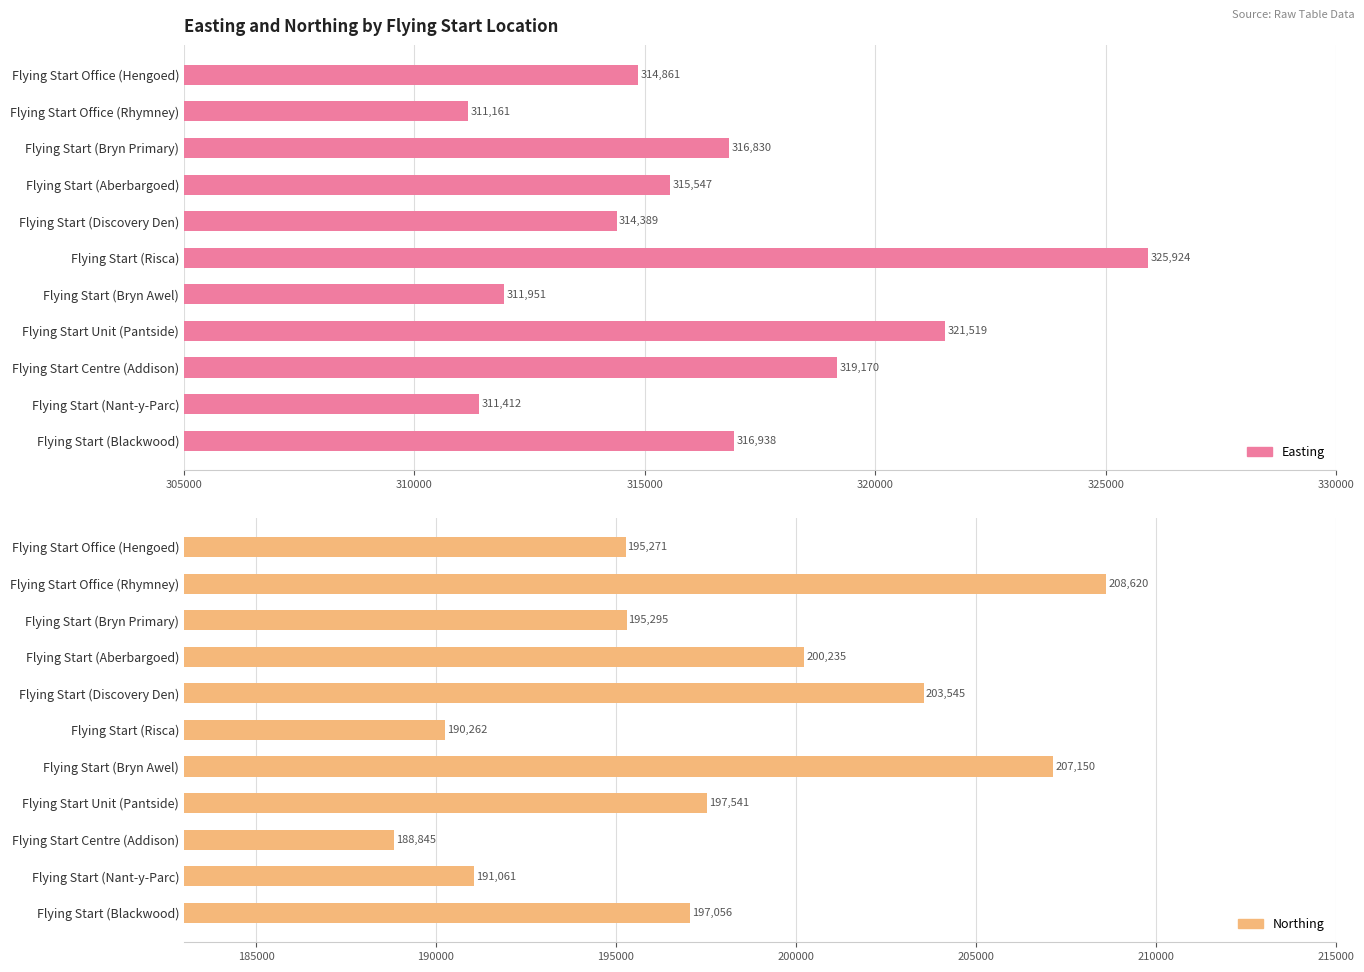

How many bars are there in each group?

2